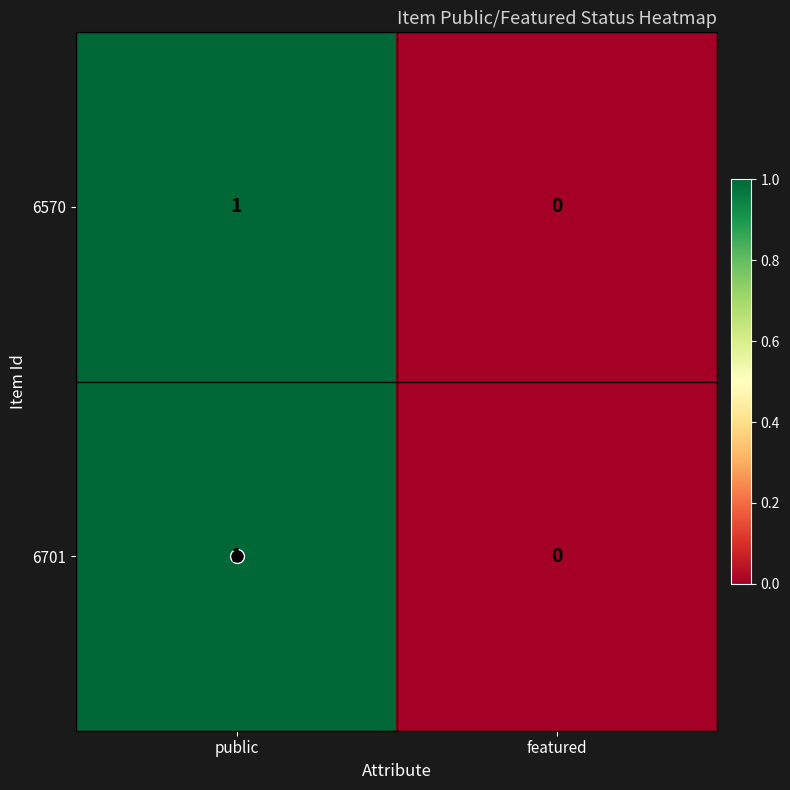

The 6701 series shows 1 at public. True or false?

True